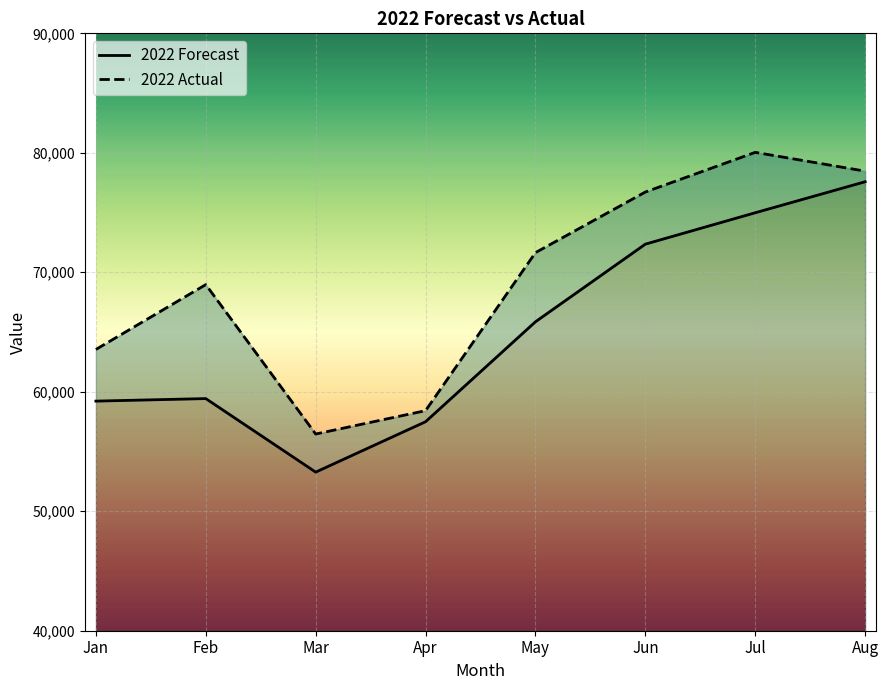

How many interior local peaks does the 2022 Actual series have?

2